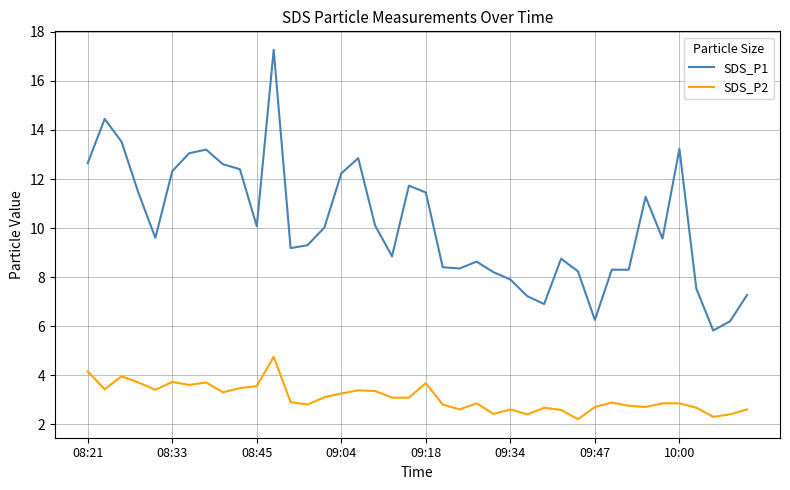

Which series has the largest range (max minus min)?

SDS_P1